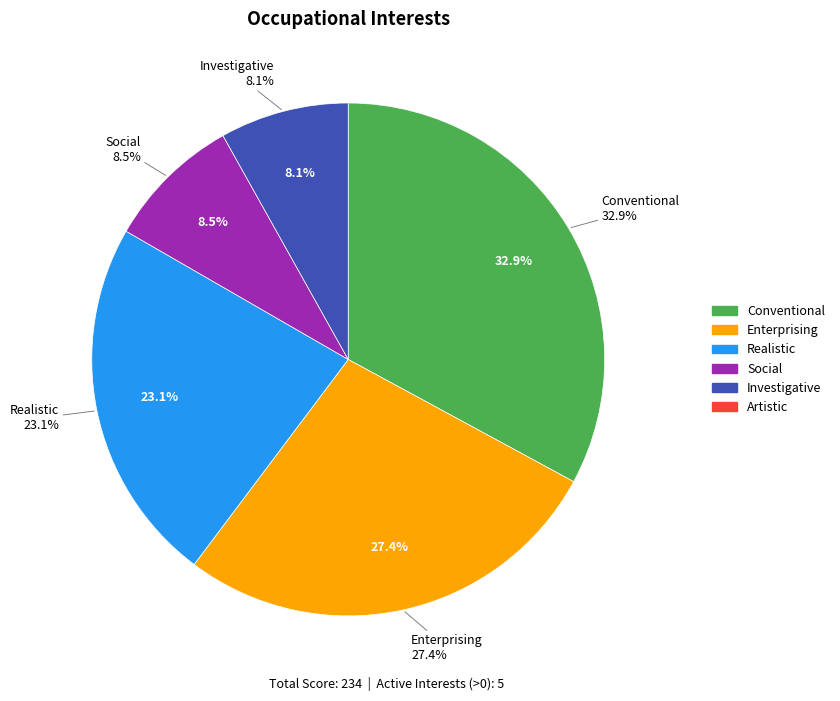

What is the change in value from Enterprising to Investigative?

-45